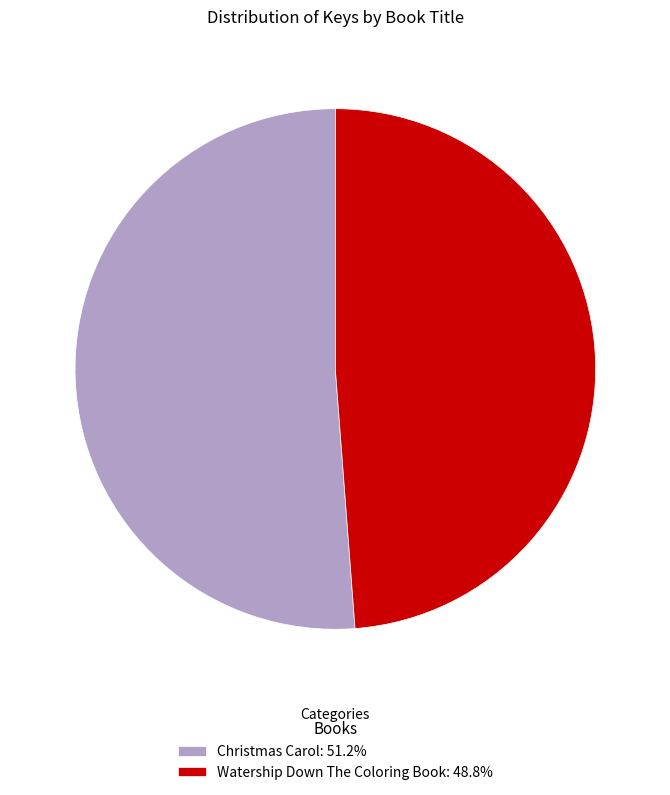

Rank the categories by value from lowest to highest.

Watership Down The Coloring Book, Christmas Carol